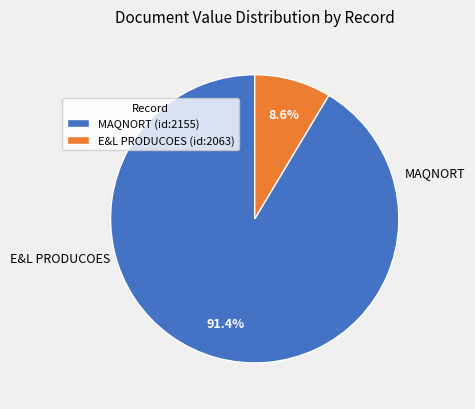

Combined, do E&L PRODUCOES (id:2063) and MAQNORT (id:2155) account for over 50%?

Yes